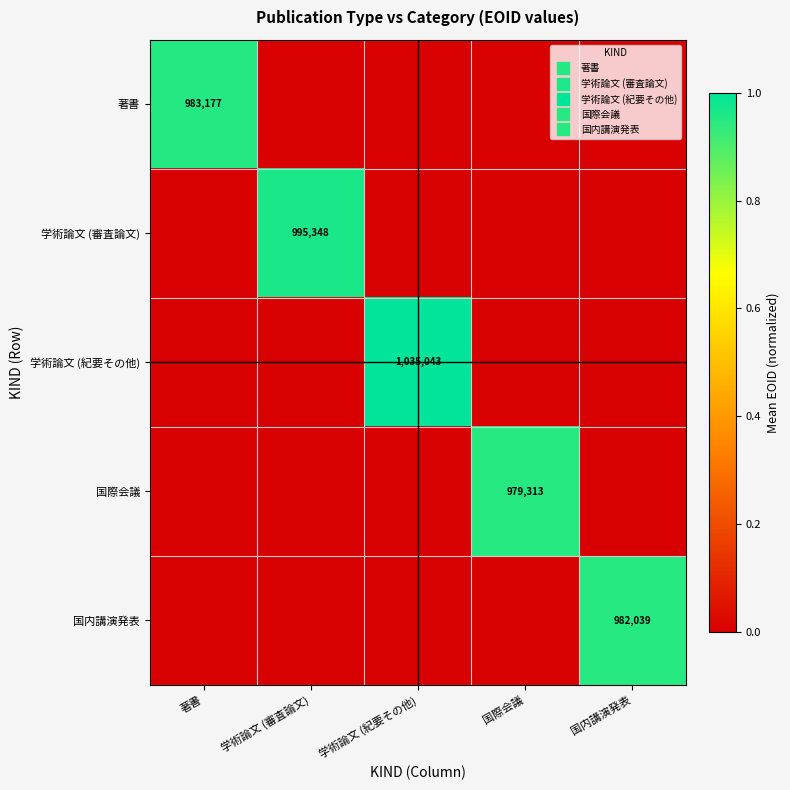

Which series has the largest range (max minus min)?

学術論文 (紀要その他)